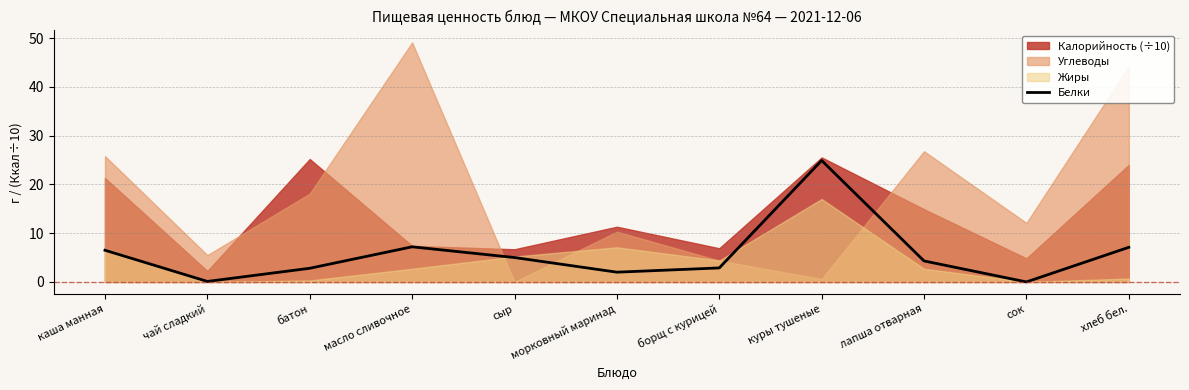

The Белки series shows 2.5 at сыр. True or false?

False